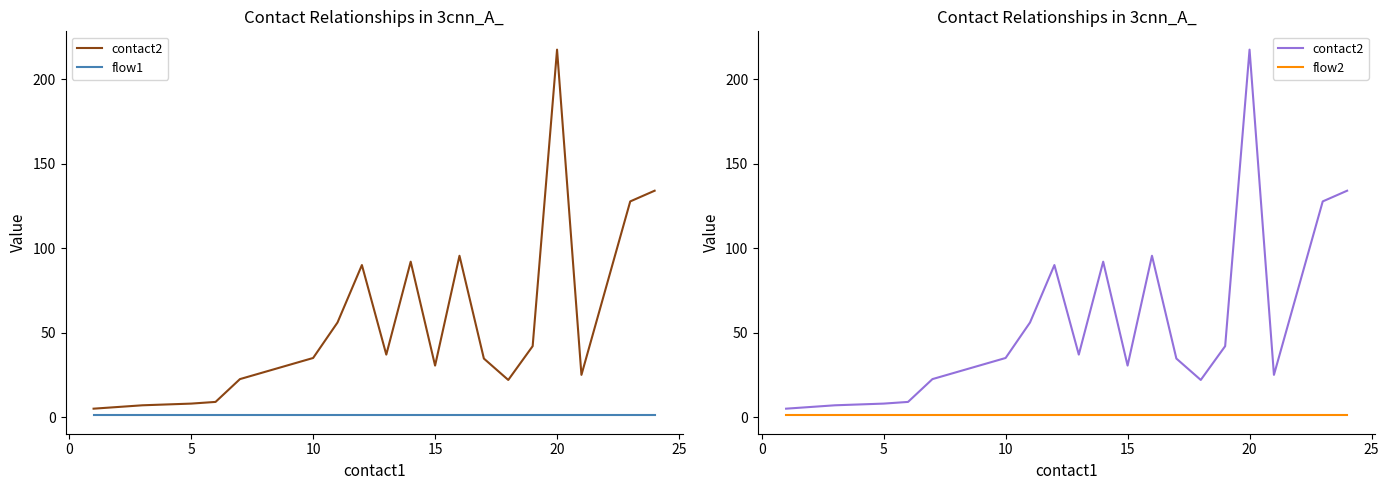

What is the value of the flow2 point at the 9th from the left?

1.0